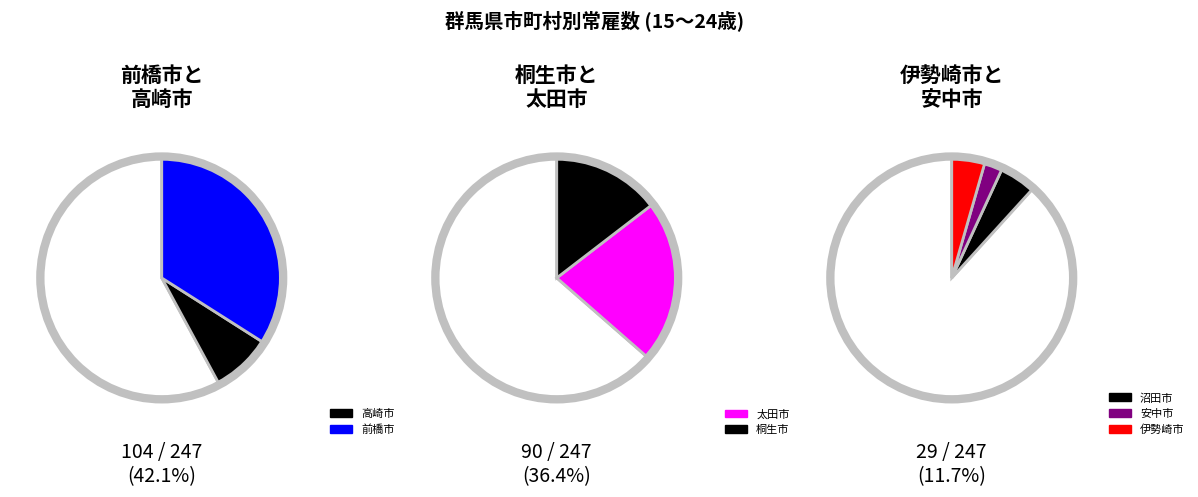

Is there a majority slice in this chart?

No